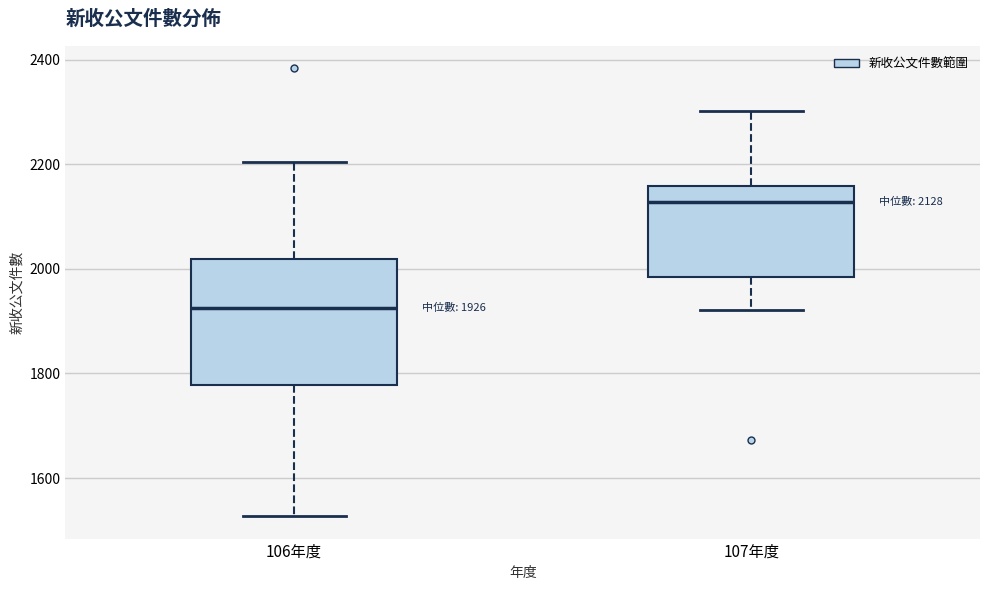

Which box's median line is the lowest?

106年度